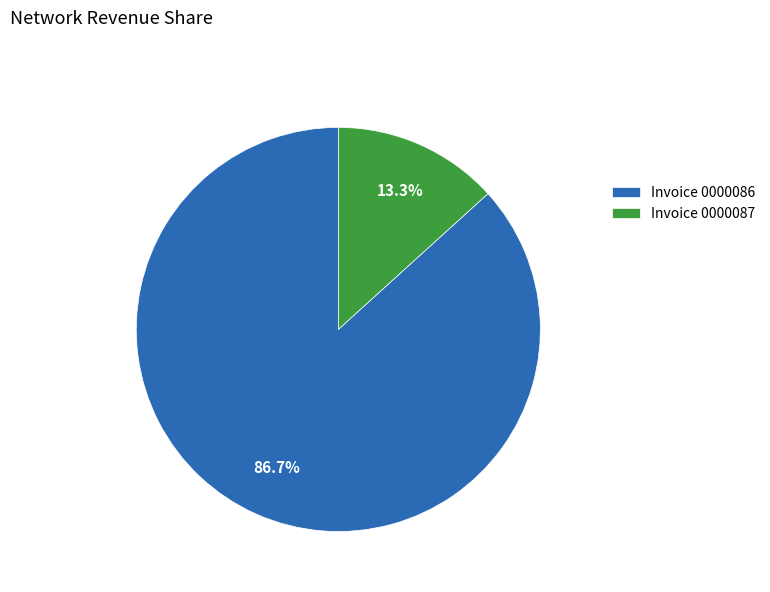

Which has a higher value, Invoice 0000086 or Invoice 0000087?

Invoice 0000086